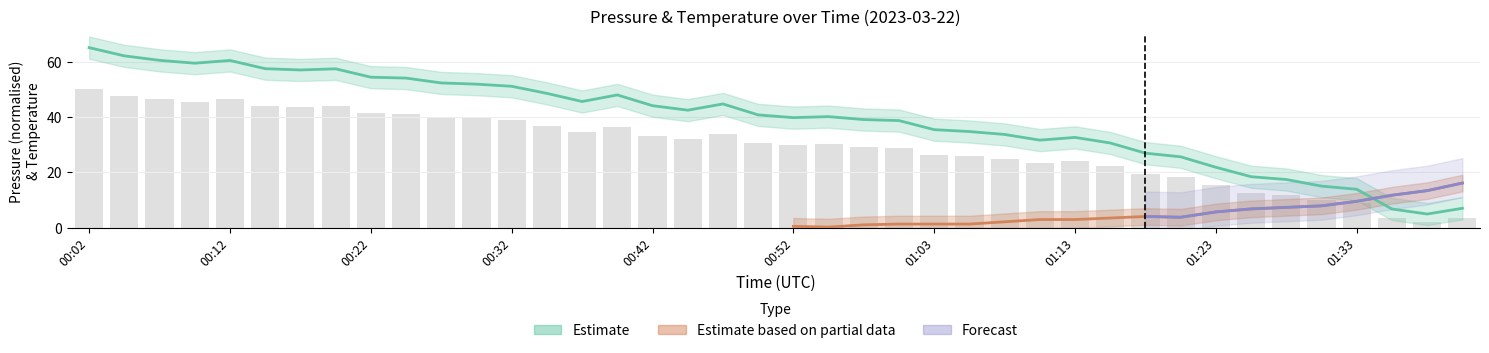

Is it true that the value at 00:37 is 45.6?

True